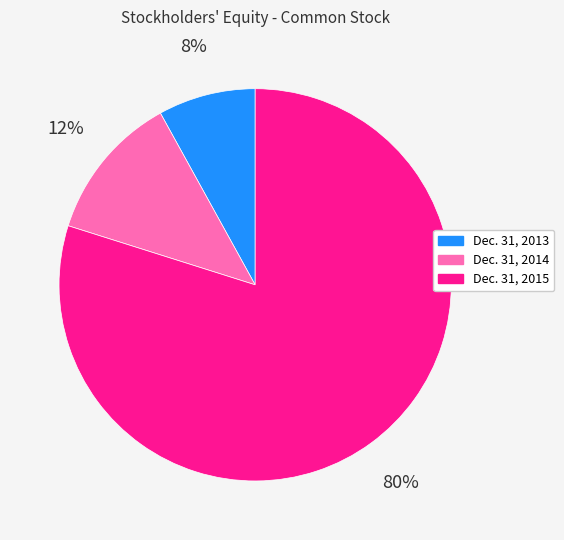

What percentage is the Dec. 31, 2013 slice, to the nearest percent?

8%